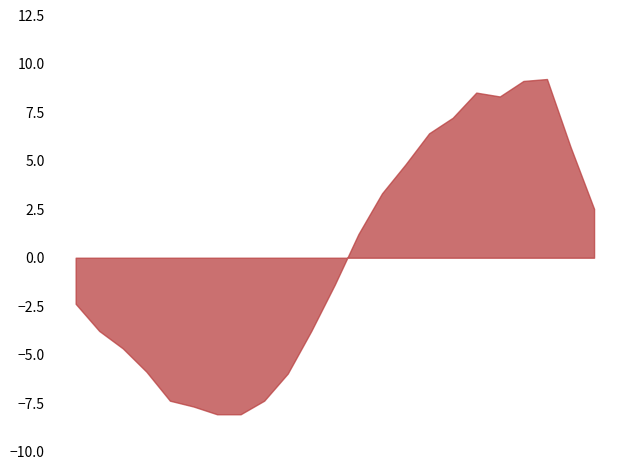

Where is the first local minimum for Humedad (%)?

20:00